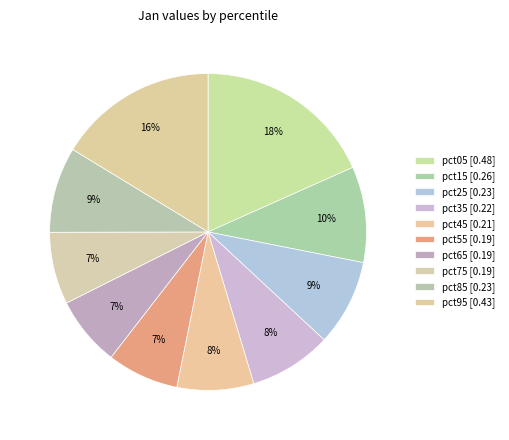

How many slices are in this pie chart?

10